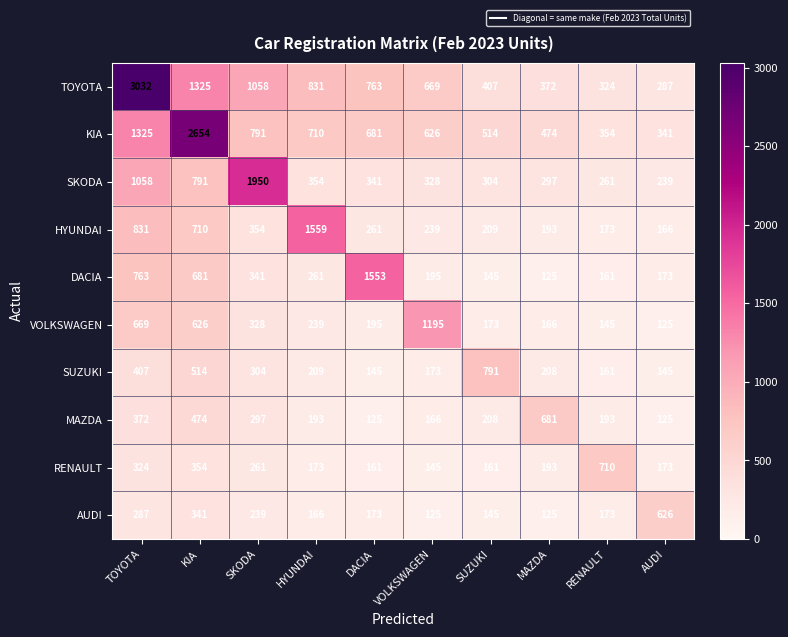

Is it true that AUDI equals 581 at KIA?

False